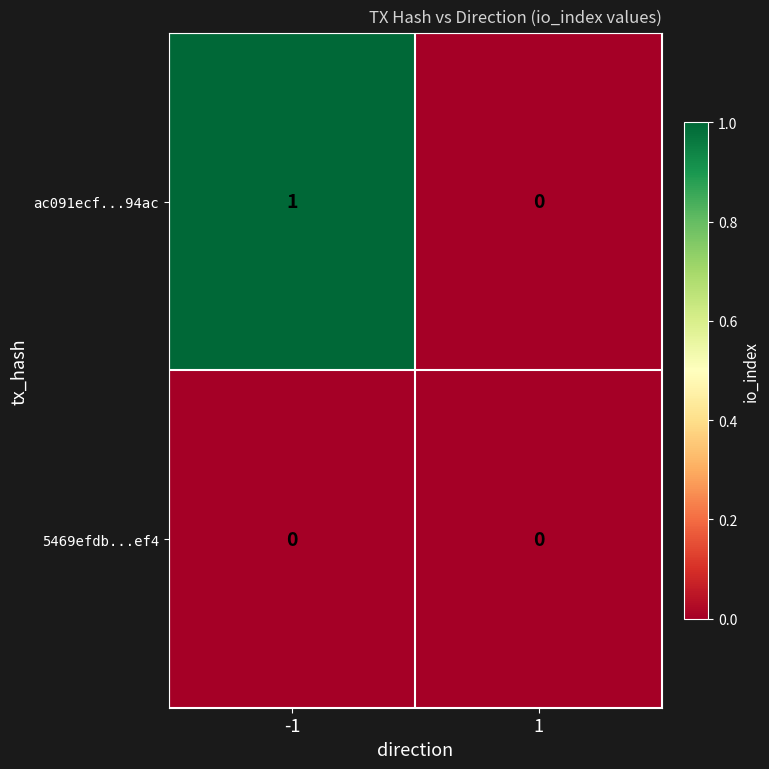

True or false: ac091ecf...94ac has a value of 1 at -1.

True